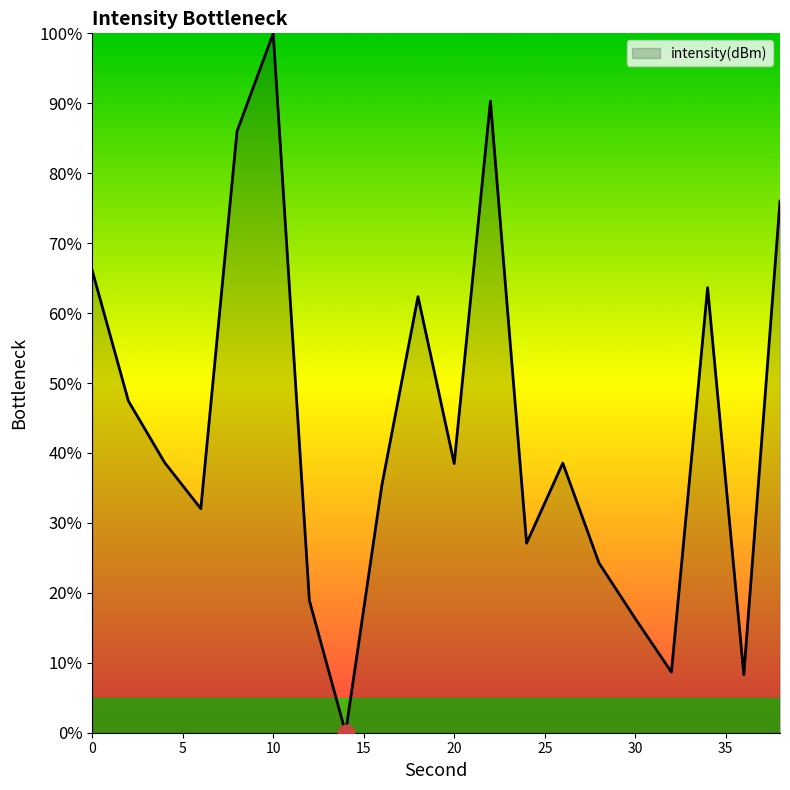

What is the greatest value displayed?

100.0